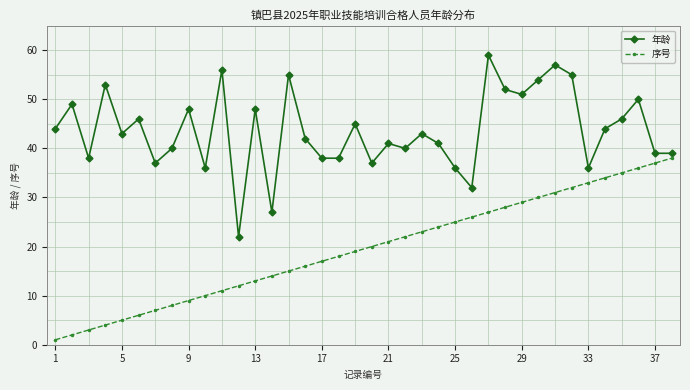

How many data points does each series have?

38